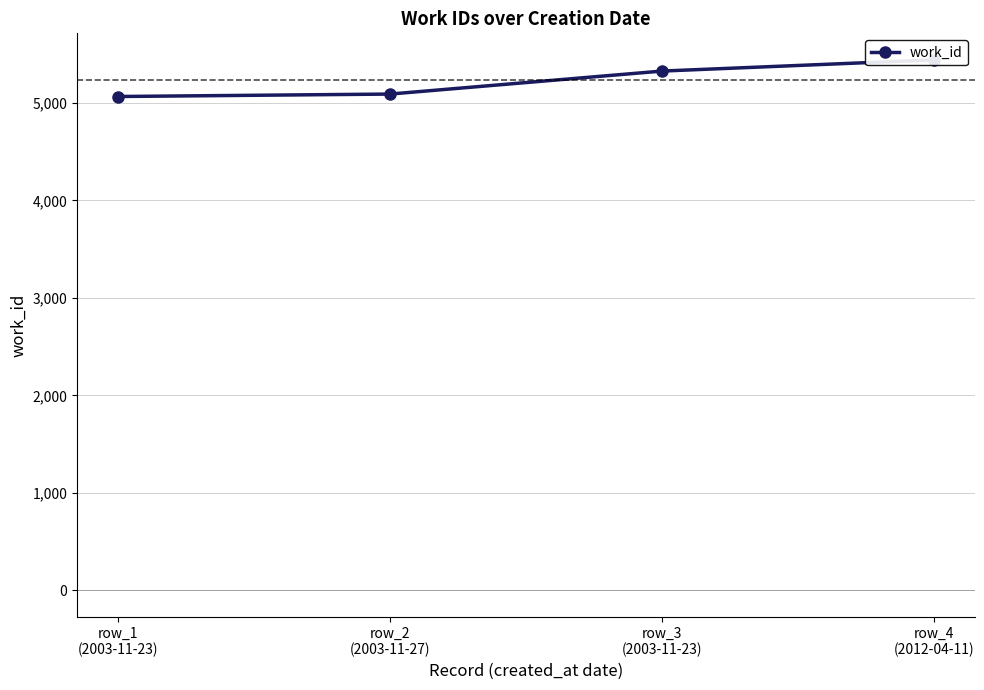

What position from the right is row_2
(2003-11-27)?

3